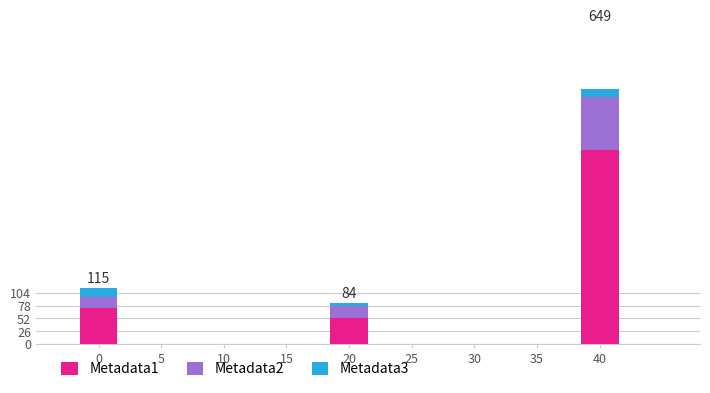

Is it true that Metadata1 equals 92 at 5?

False